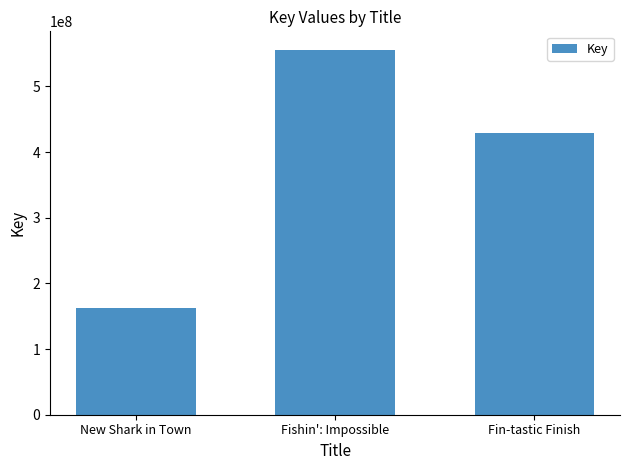

What is the ratio of the value at New Shark in Town to the value at Fin-tastic Finish?

0.4